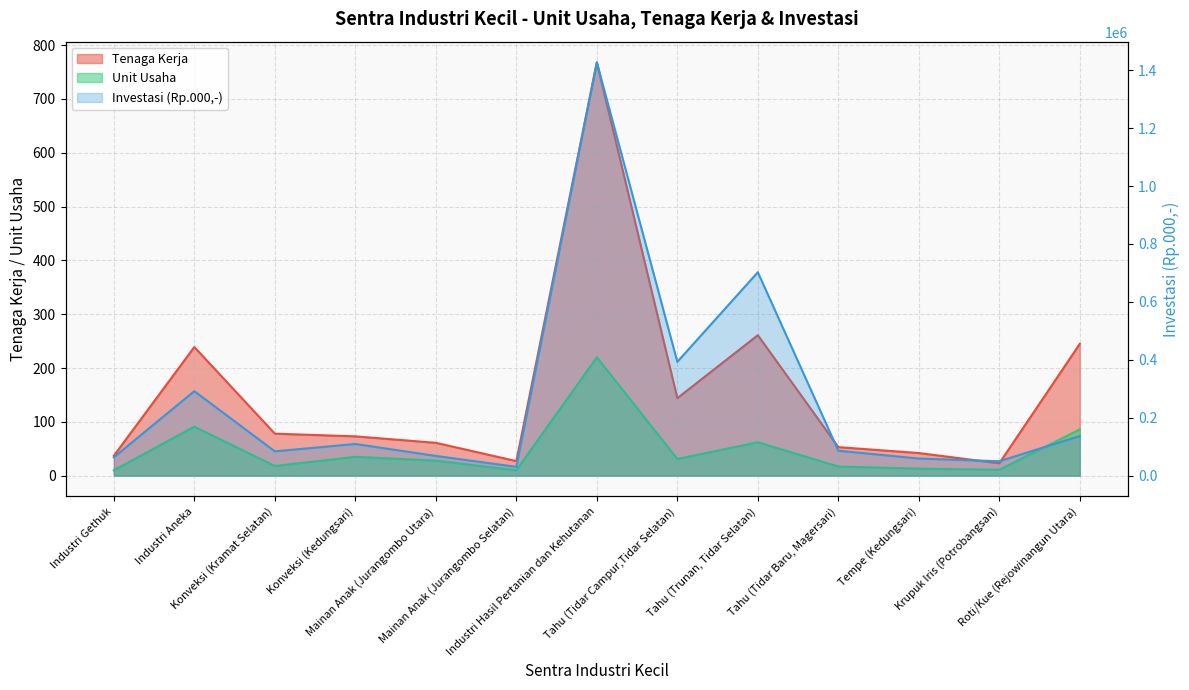

Where is the first local minimum for Investasi (Rp.000,-)?

Konveksi (Kramat Selatan)